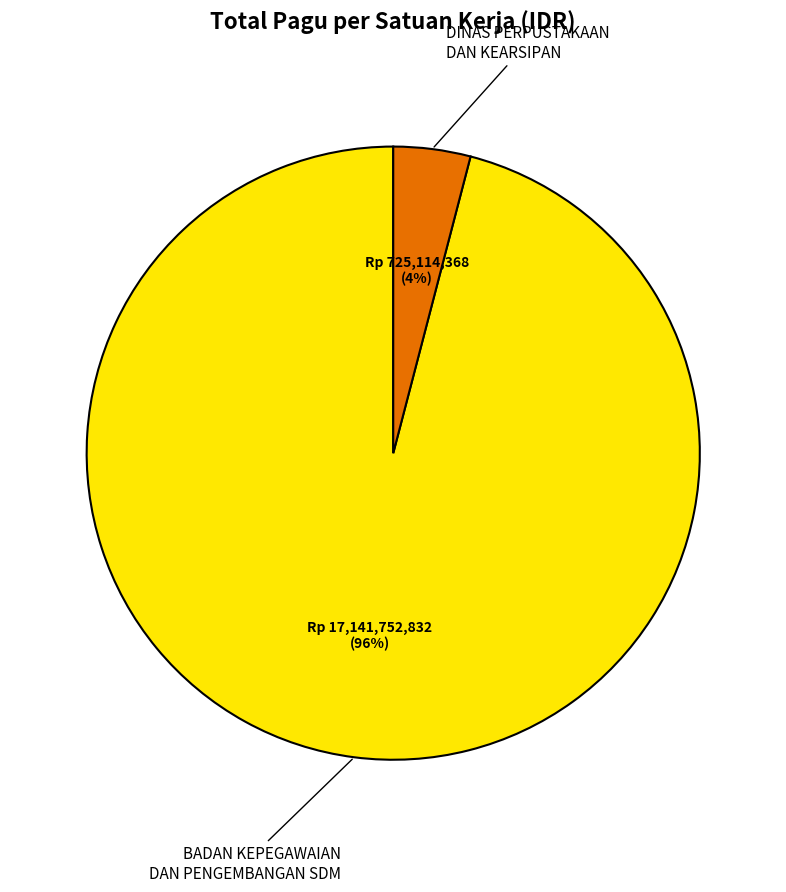

Is there a majority slice in this chart?

Yes